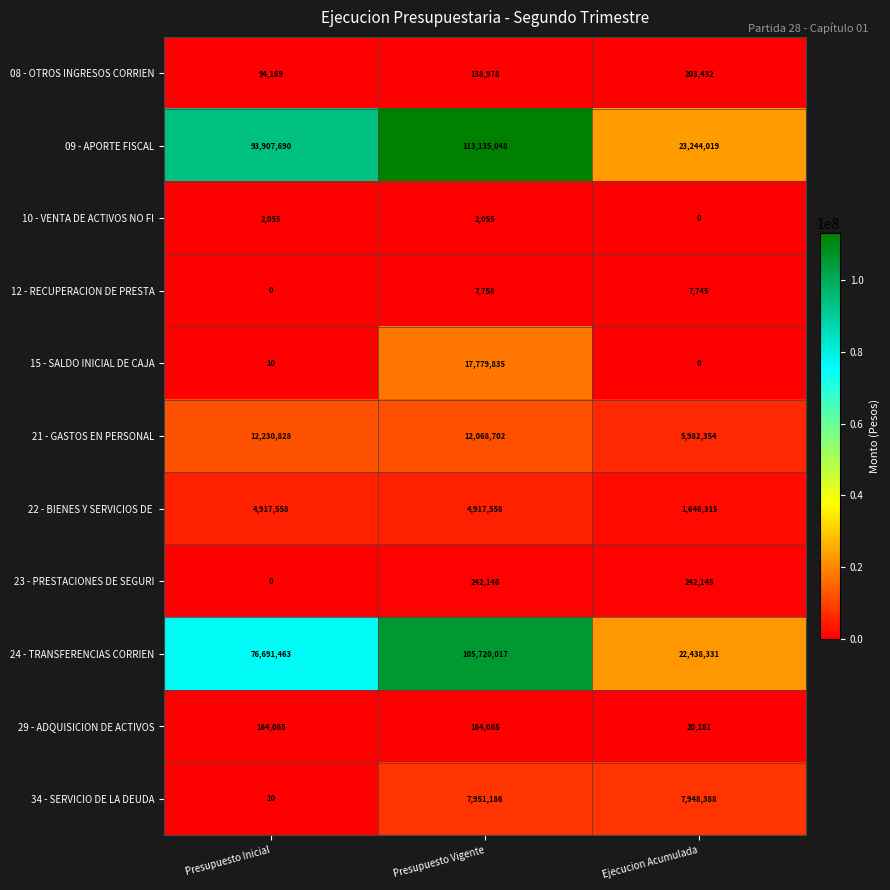

Is it true that 29 - ADQUISICION DE ACTIVOS equals 164065 at Presupuesto Inicial?

True